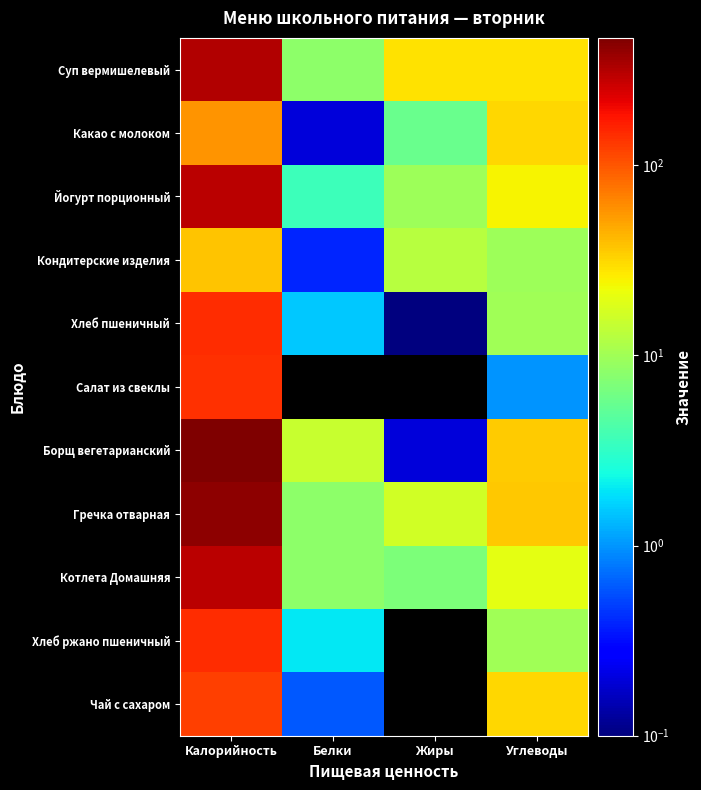

What is the total value across all series at Белки?

47.5